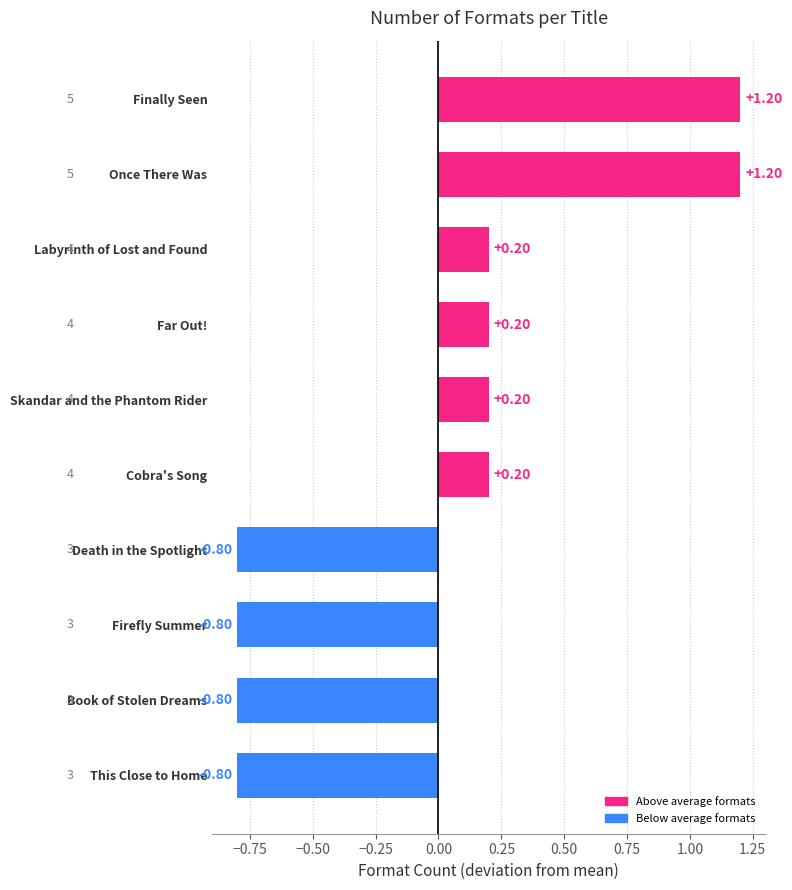

Count the values in the range 0 to 1.

4